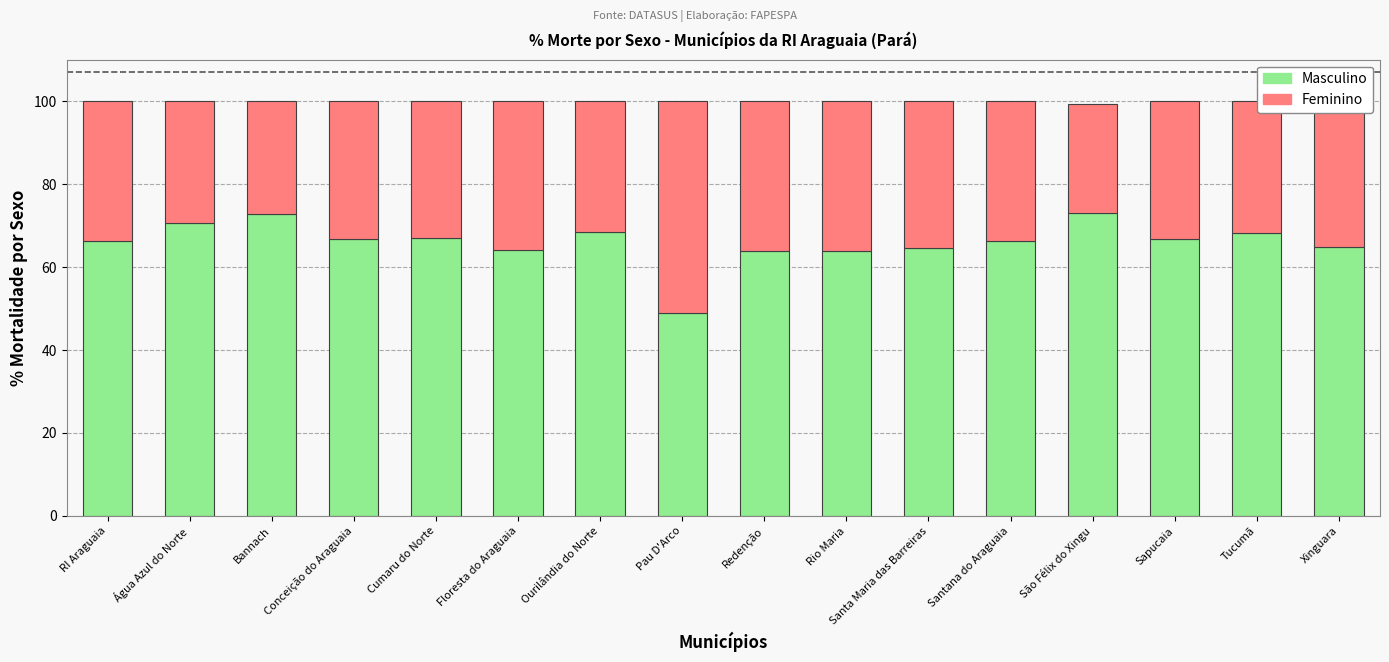

What is the total value across all series at Xinguara?

100.0